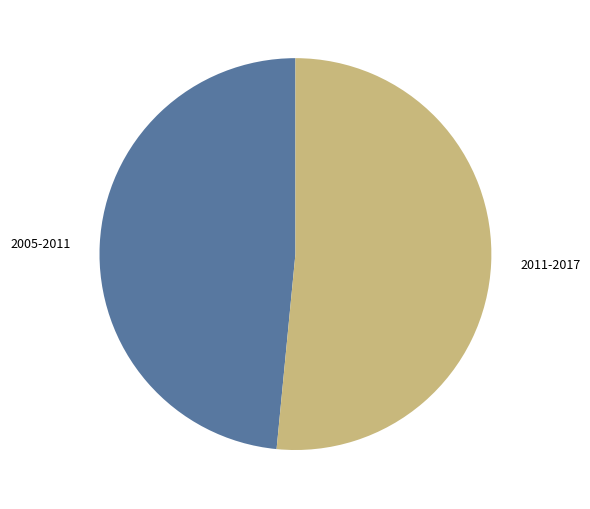

Is the sum of 2011-2017 and 2005-2011 greater than half?

Yes